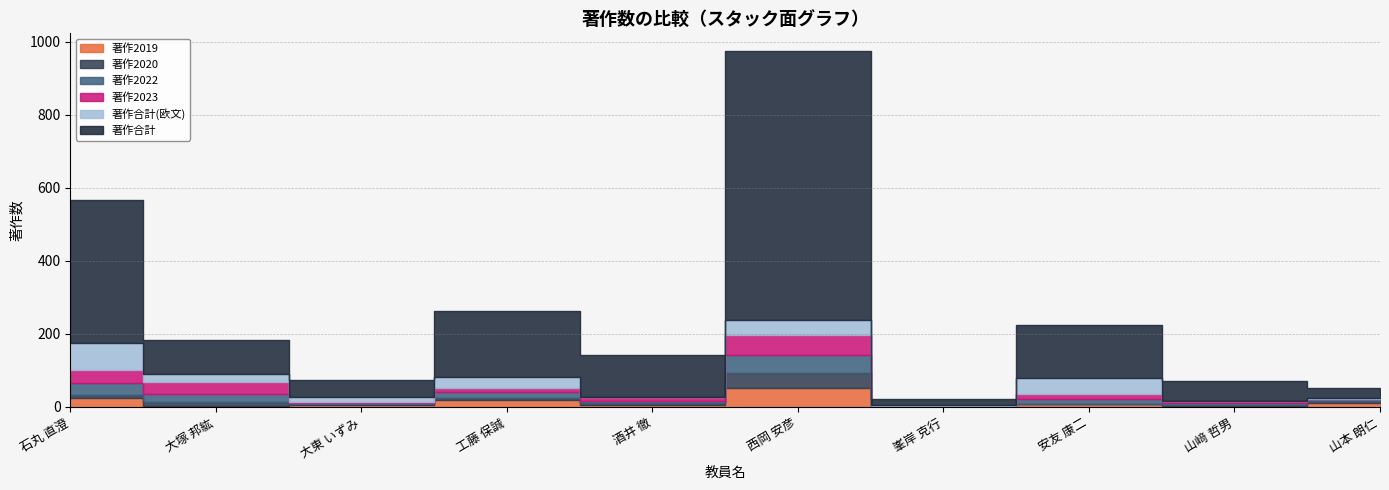

After their last crossing, which series has the higher values: 著作合計(欧文) or 著作2023?

著作合計(欧文)